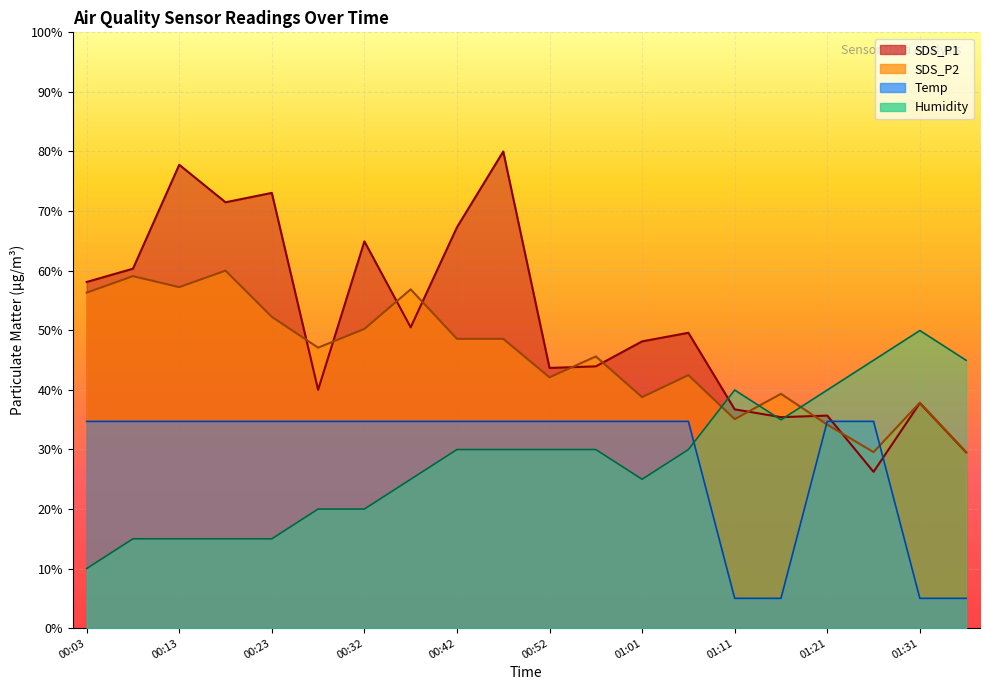

What is the difference between the highest and lowest values at 00:03?

48.1